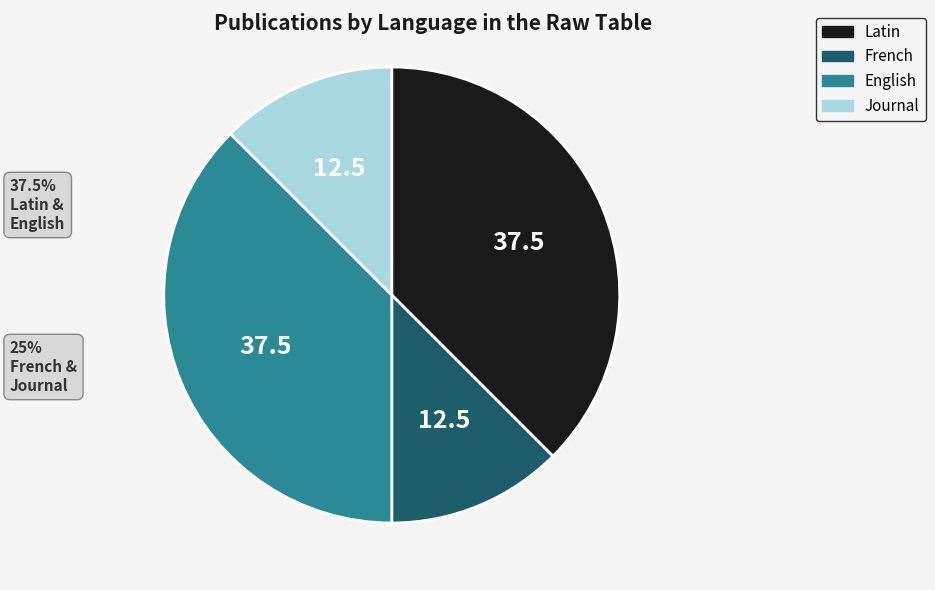

Is Latin the majority of the pie?

No